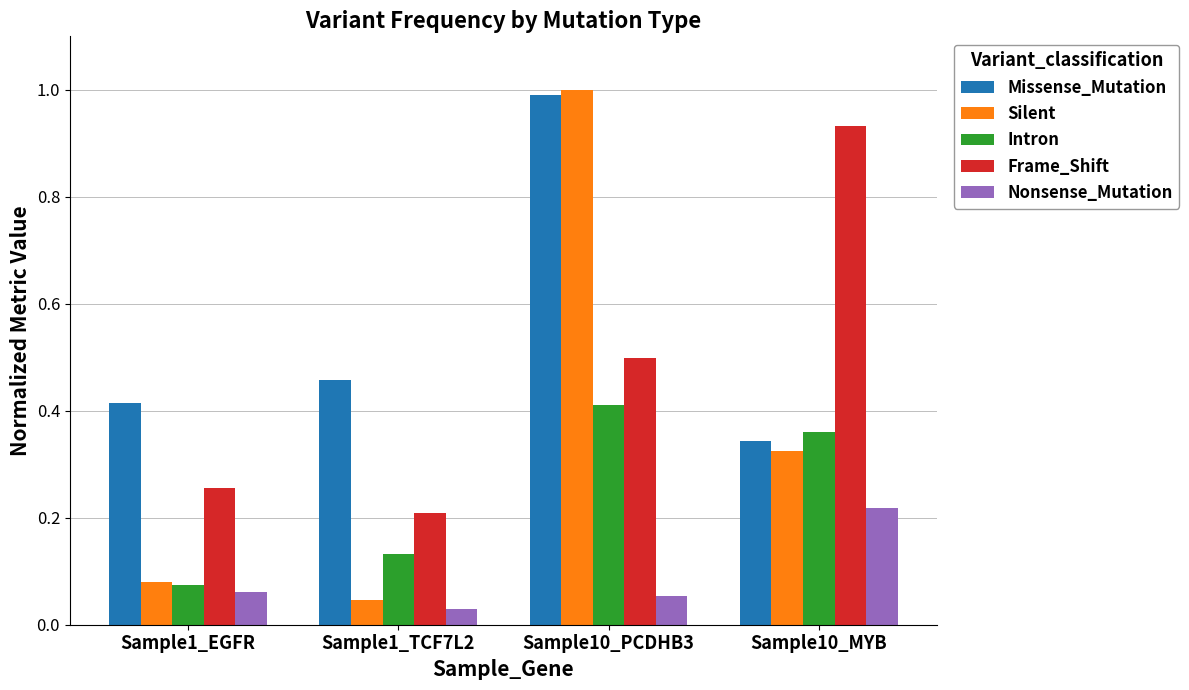

Where is Nonsense_Mutation nearest to the value 0?

Sample1_TCF7L2